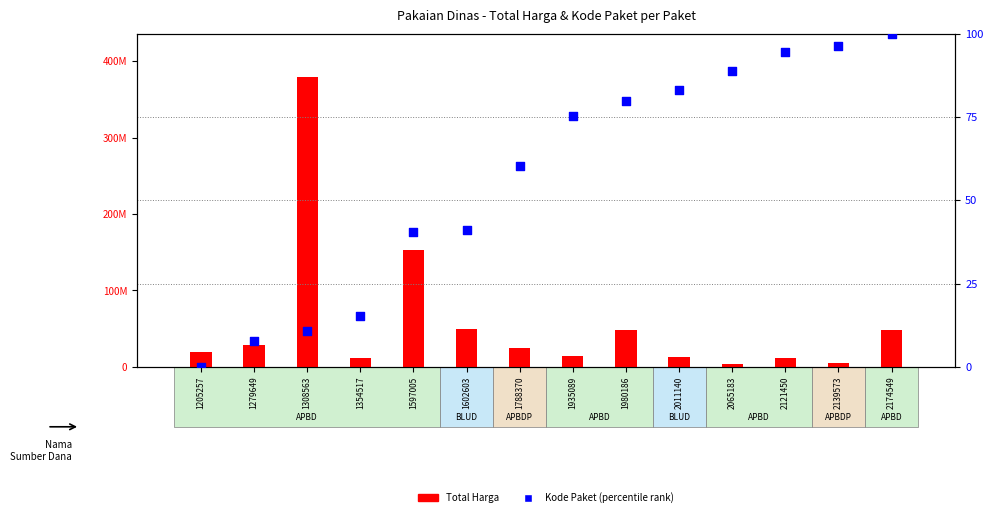

Which series contains the highest Y value?

Total Harga